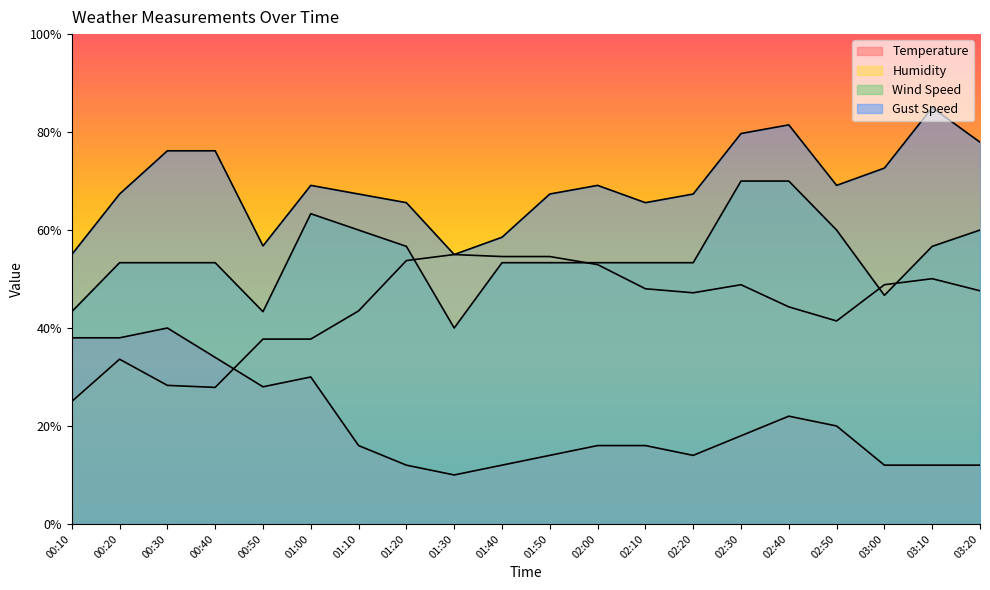

List the labels in order of Humidity value, largest first.

01:30, 01:40, 01:50, 01:20, 02:00, 03:10, 02:30, 03:00, 02:10, 03:20, 02:20, 02:40, 01:10, 02:50, 00:50, 01:00, 00:20, 00:30, 00:40, 00:10